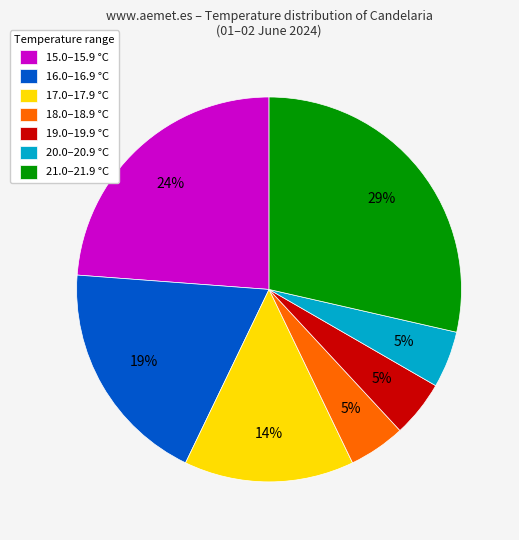

Do 16.0–16.9 °C and 21.0–21.9 °C together represent more than half of the pie?

No